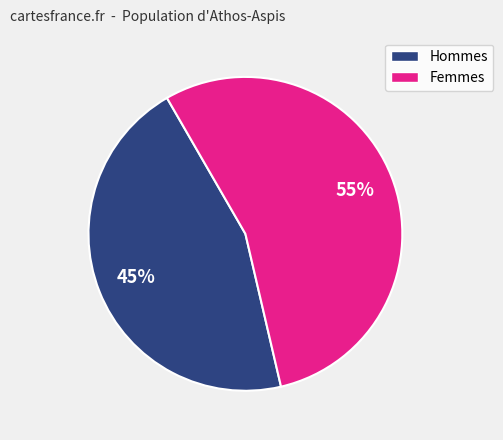

Rank the categories by value from lowest to highest.

Hommes, Femmes